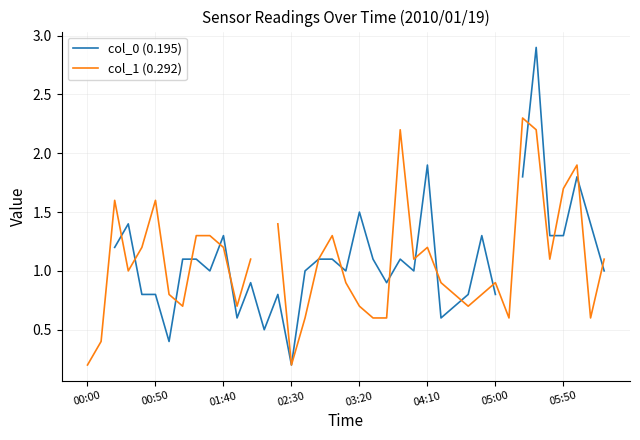

True or false: col_1 (0.292) and col_0 (0.195) intersect in this chart.

True